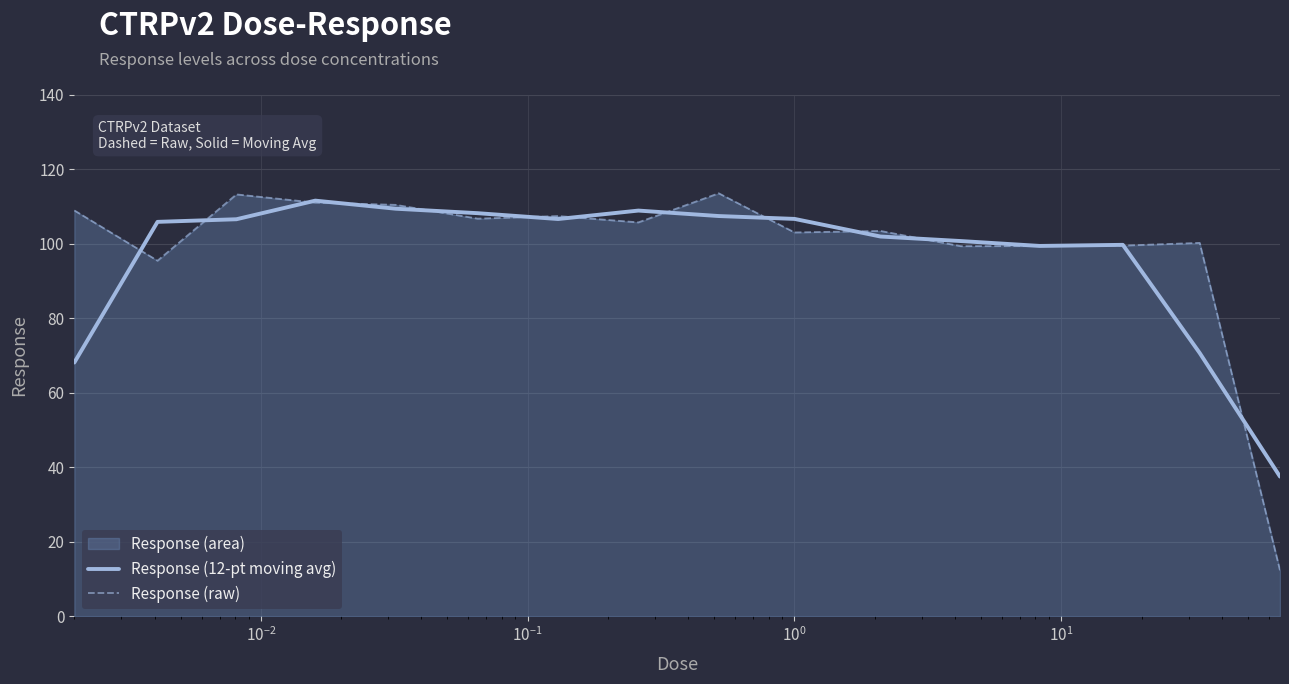

List the series in order of their overall mean, lowest first.

Response (12-pt moving avg), Response (raw)